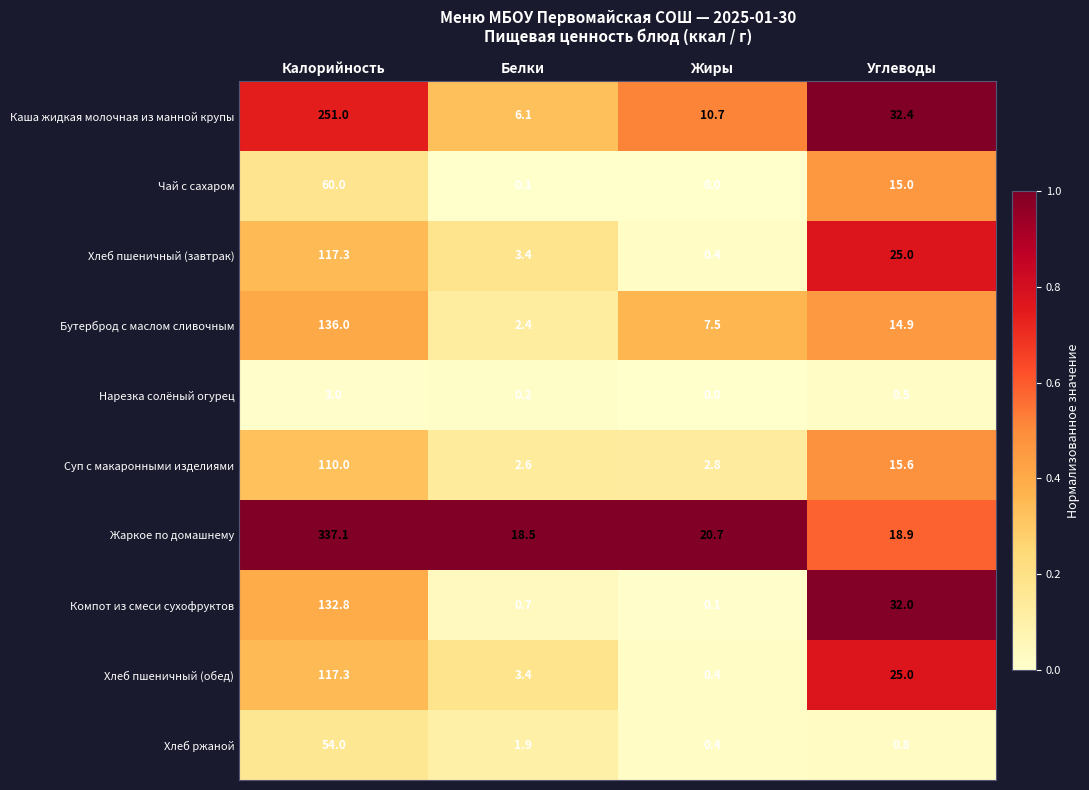

At which category is the sum across all series the highest?

Калорийность